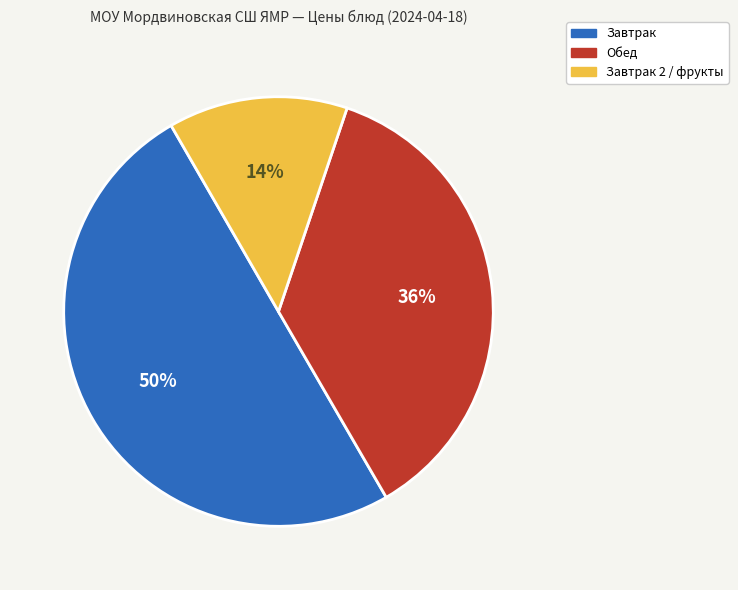

Do Завтрак and Обед together represent more than half of the pie?

Yes